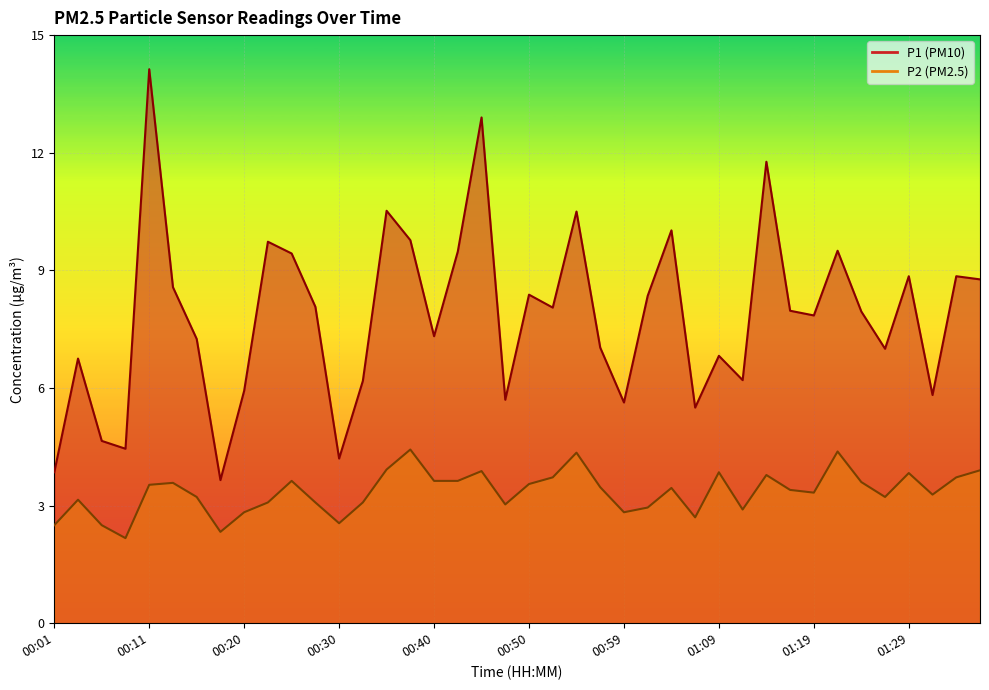

How many interior local valleys does the P1 series have?

12